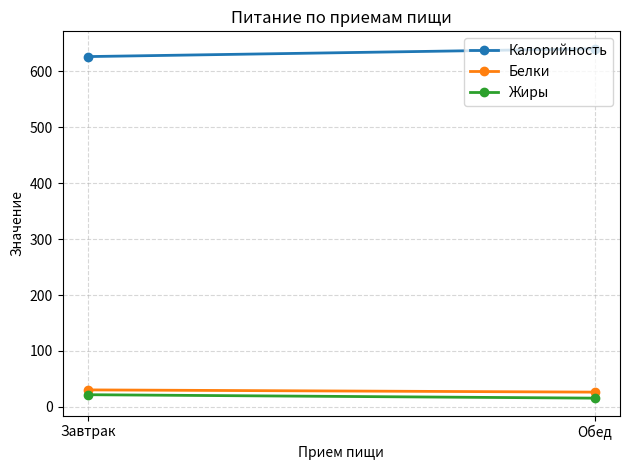

How many values in the Жиры series are below 21?

1